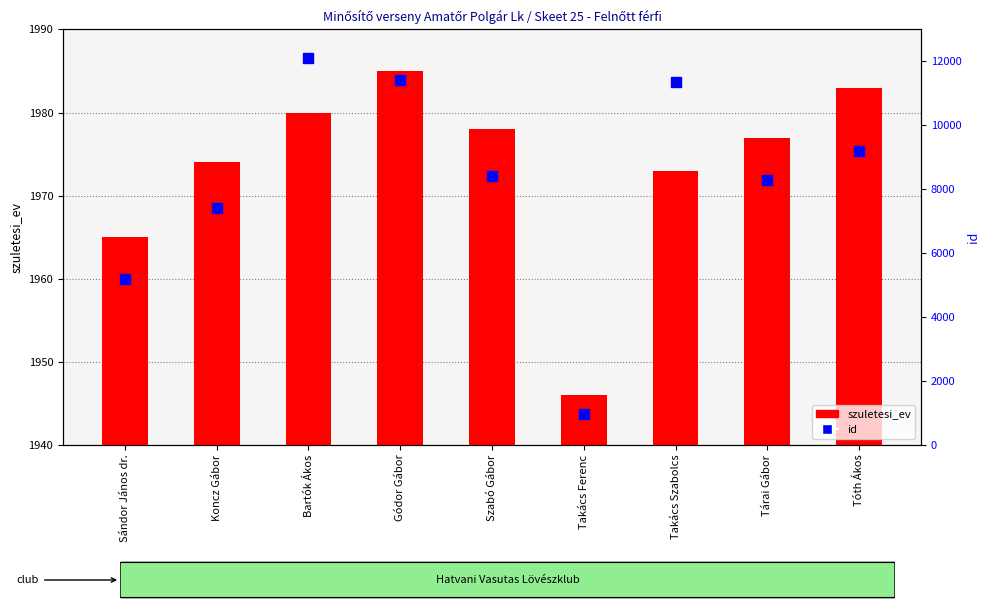

Reading left to right, what are all the values shown in this chart?

szuletesi_ev: 1965	1974	1980	1985	1978	1946	1973	1977	1983
id: 5179	7411	12101	11432	8417	984	11361	8285	9208